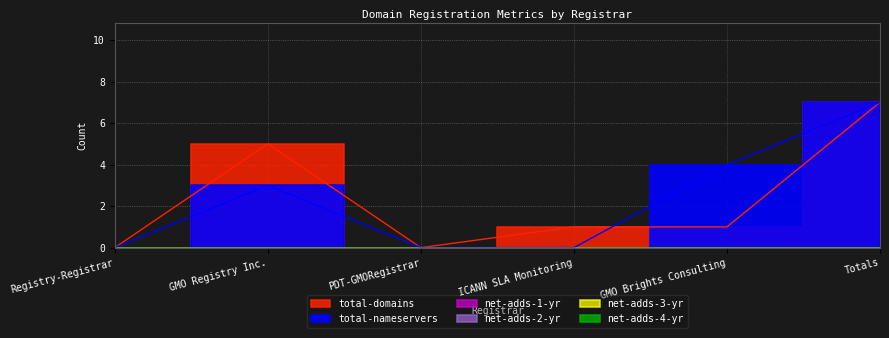

Reading right to left, extract all data points from this chart.

total-domains: 7	1	1	0	5	0
total-nameservers: 7	4	0	0	3	0
net-adds-1-yr: 0	0	0	0	0	0
net-adds-2-yr: 0	0	0	0	0	0
net-adds-3-yr: 0	0	0	0	0	0
net-adds-4-yr: 0	0	0	0	0	0